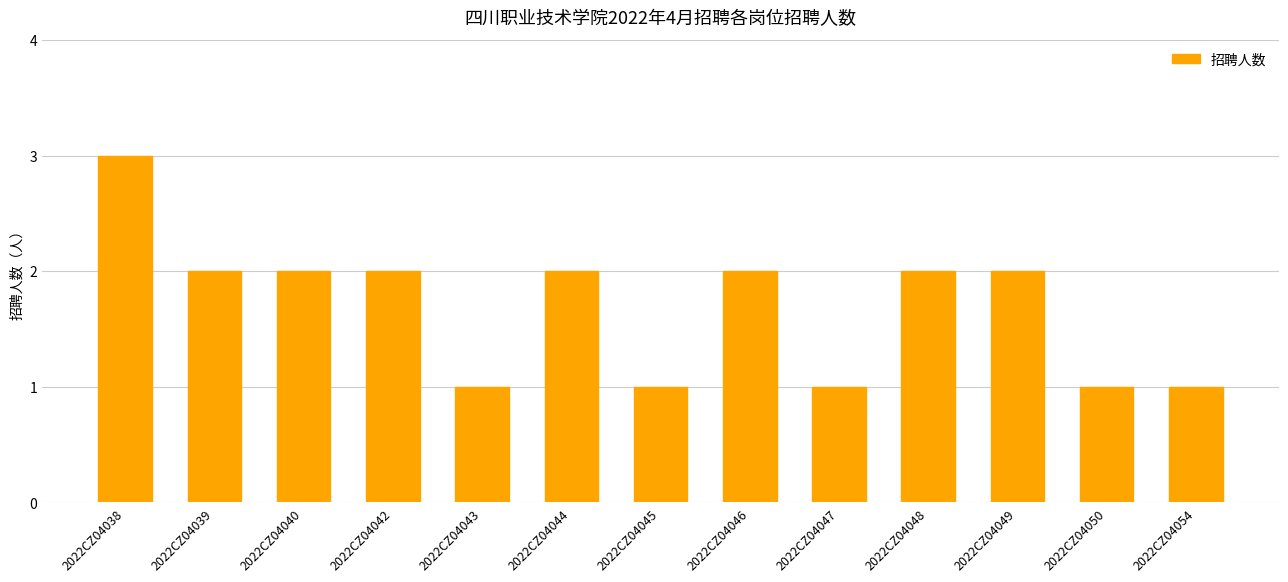

What is the ratio of the value at 2022CZ04042 to the value at 2022CZ04039?

1.0